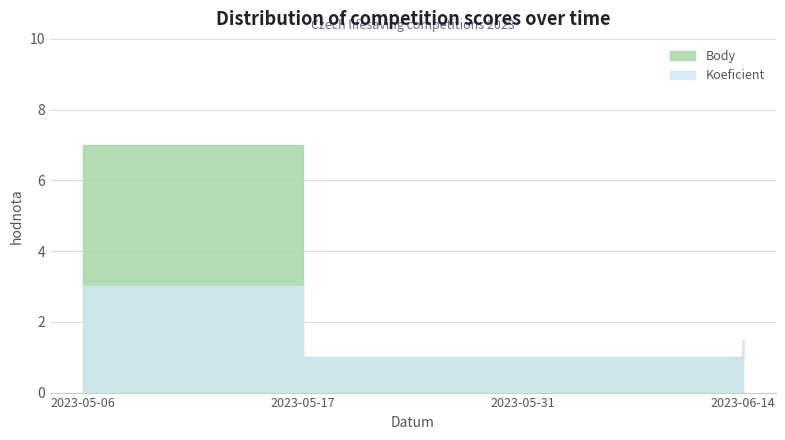

Is it true that Koeficient equals 2.4 at 2023-06-14?

False